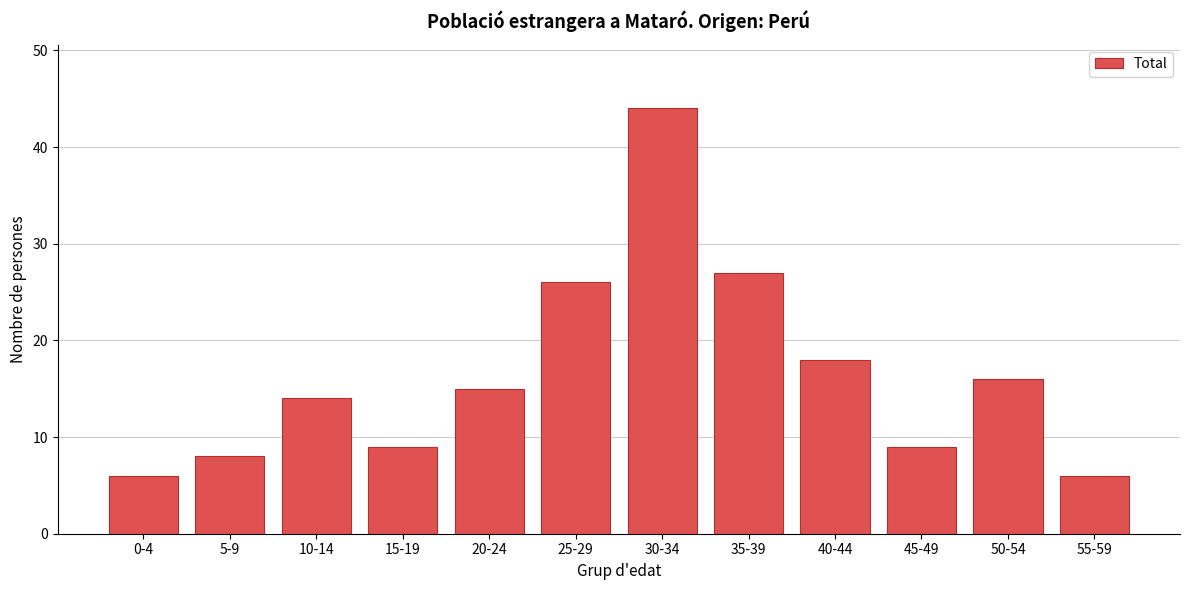

Reading right to left, extract all data points from this chart.

55-59=6	50-54=16	45-49=9	40-44=18	35-39=27	30-34=44	25-29=26	20-24=15	15-19=9	10-14=14	5-9=8	0-4=6